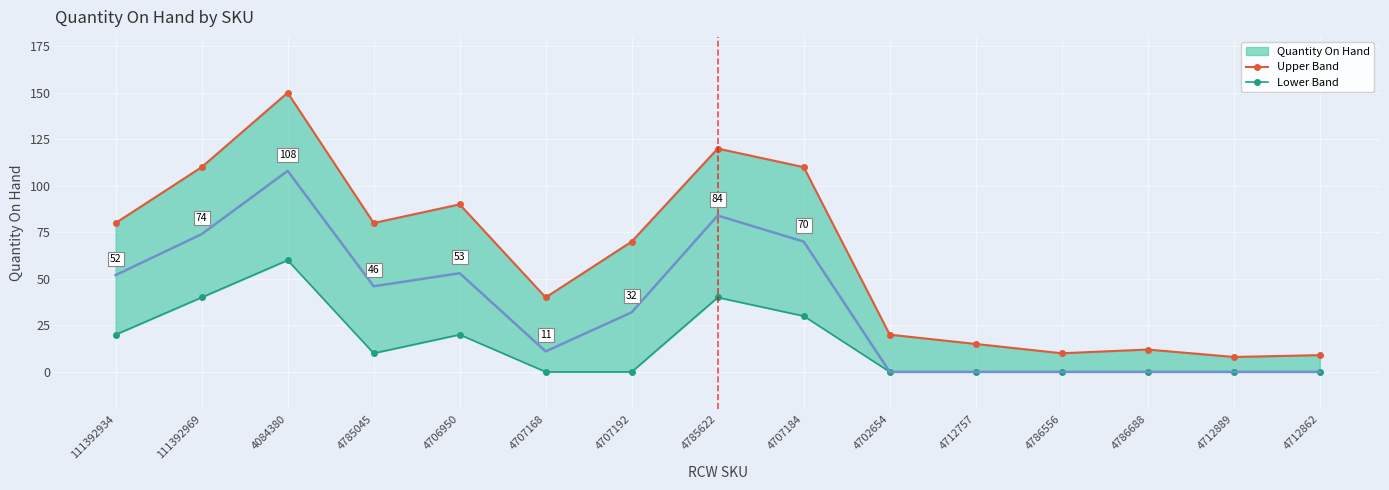

In Upper Band, how many points are higher than both neighbors (excluding endpoints)?

4